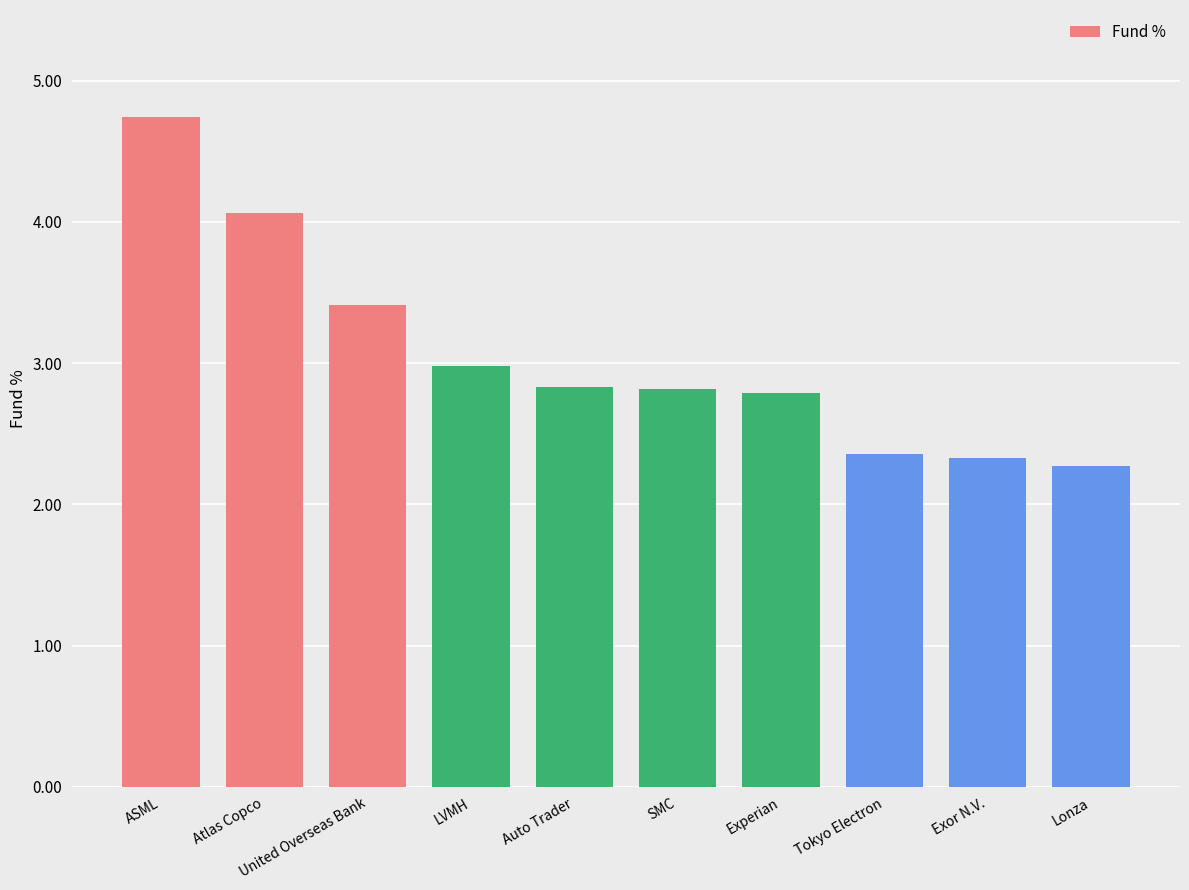

What is the change in value from SMC to Exor N.V.?

-0.5